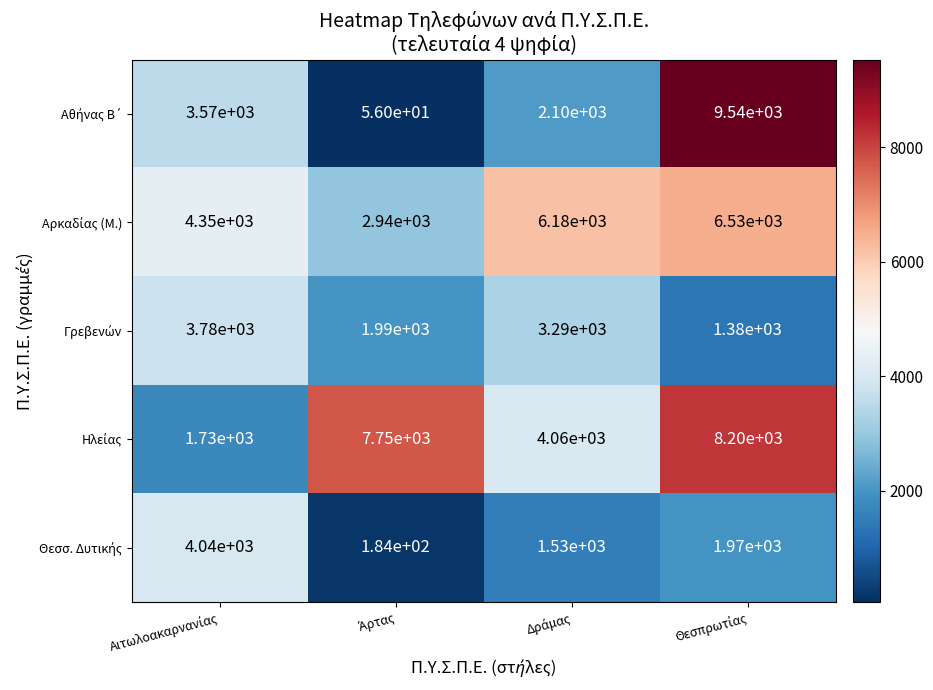

At how many categories does at least one series exceed 666?

4